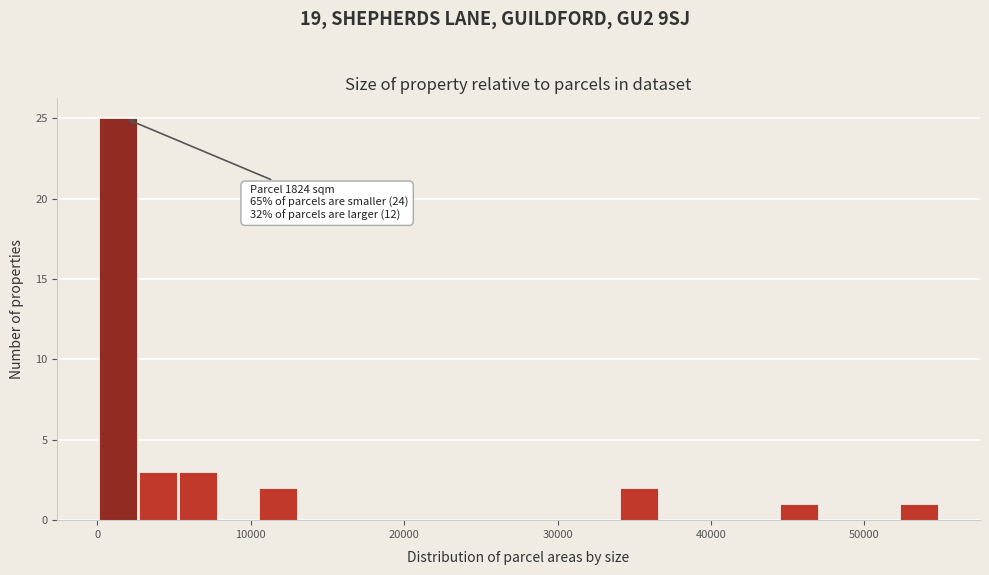

Read against the x-axis, roughly where is the centre of the tallest bar?

1000